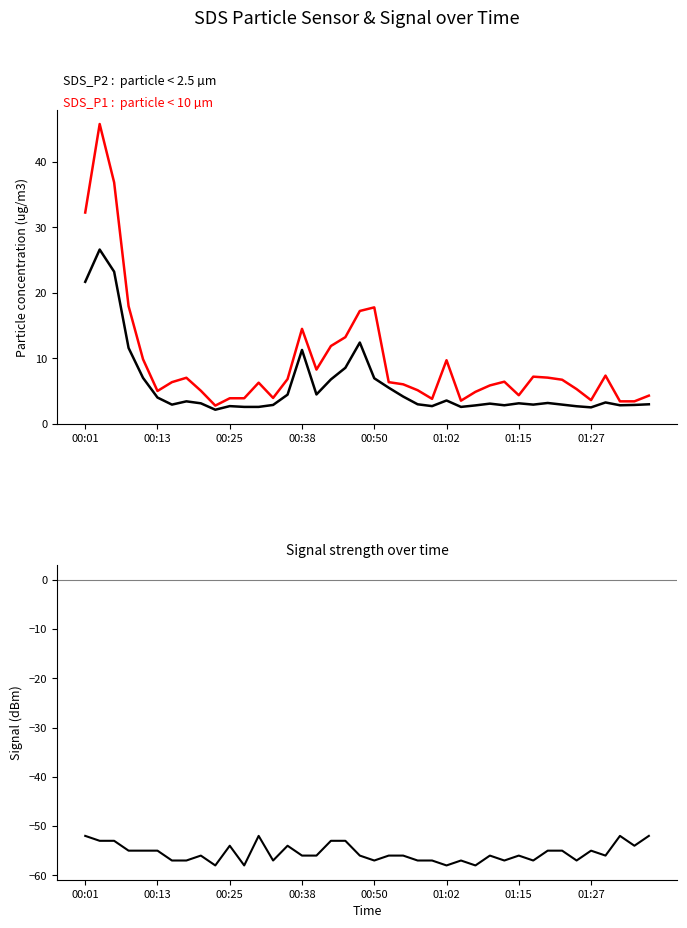

What is the value of the SDS_P2 point at the 31st from the left?

3.1